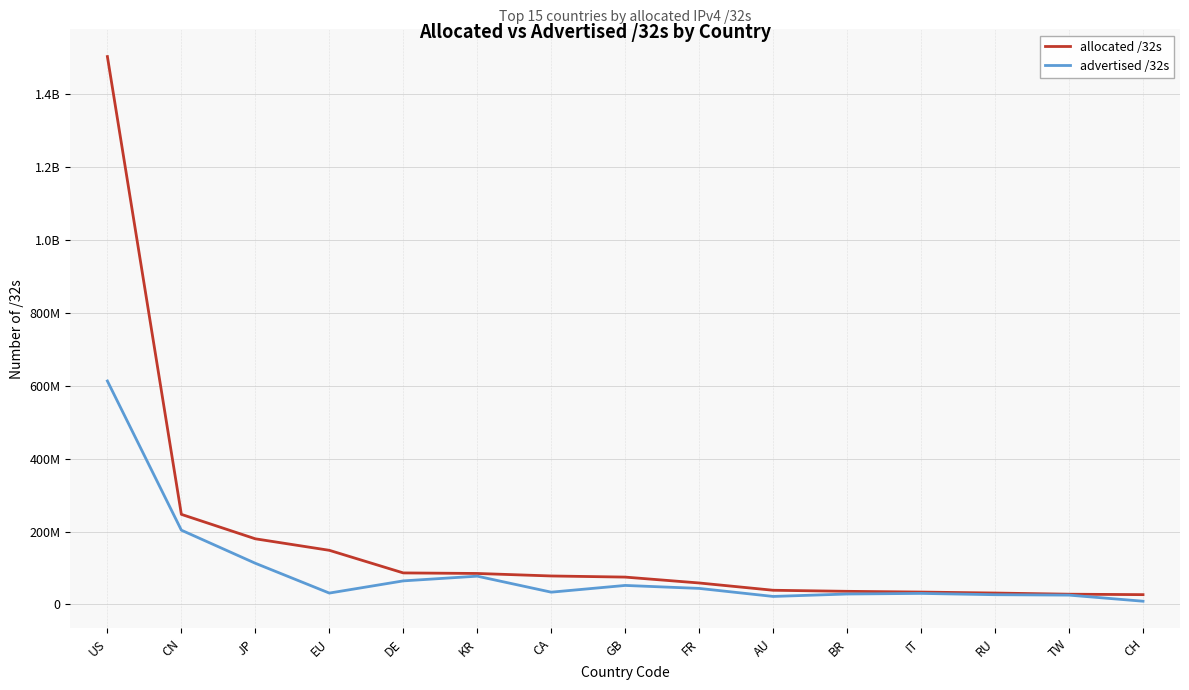

Which category has the lowest value across all series?

CH